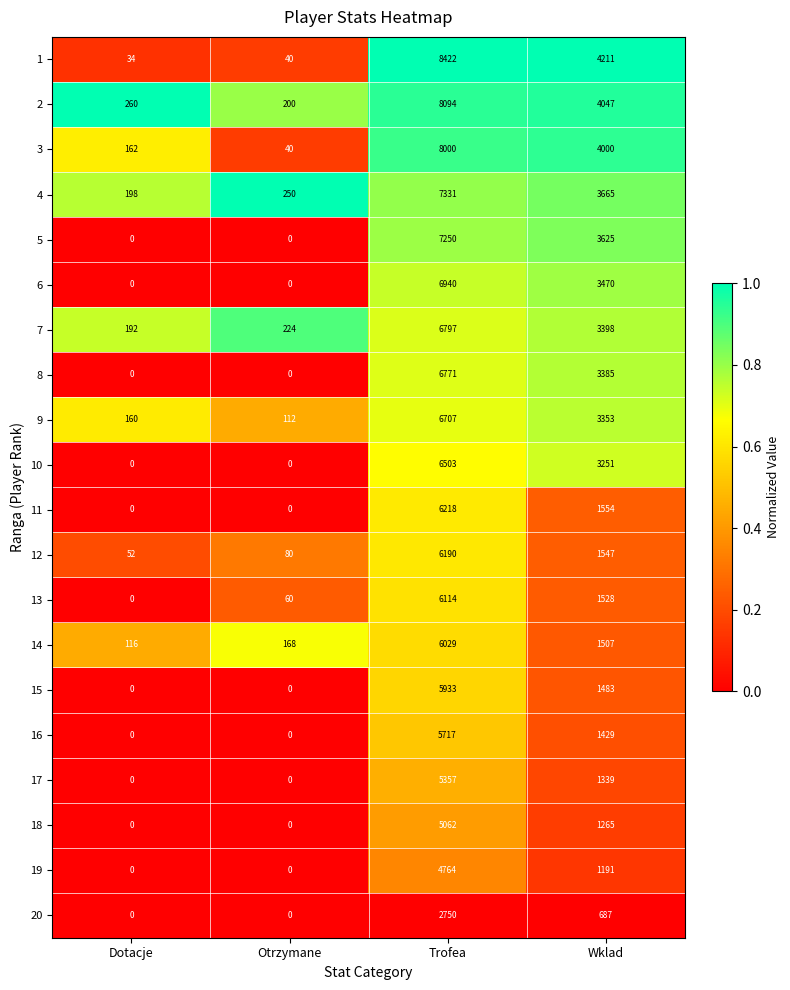

What is the highest value of the 8 series?

6771